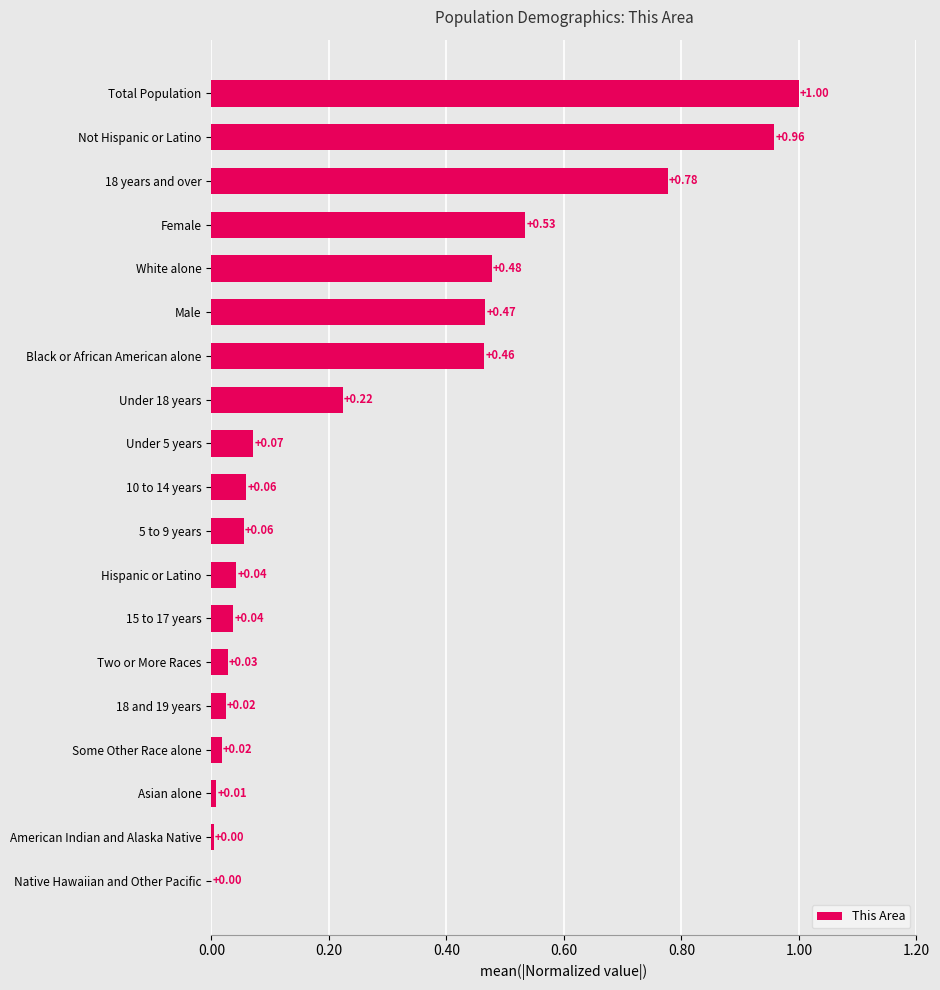

Between Not Hispanic or Latino and Hispanic or Latino, which is larger?

Not Hispanic or Latino